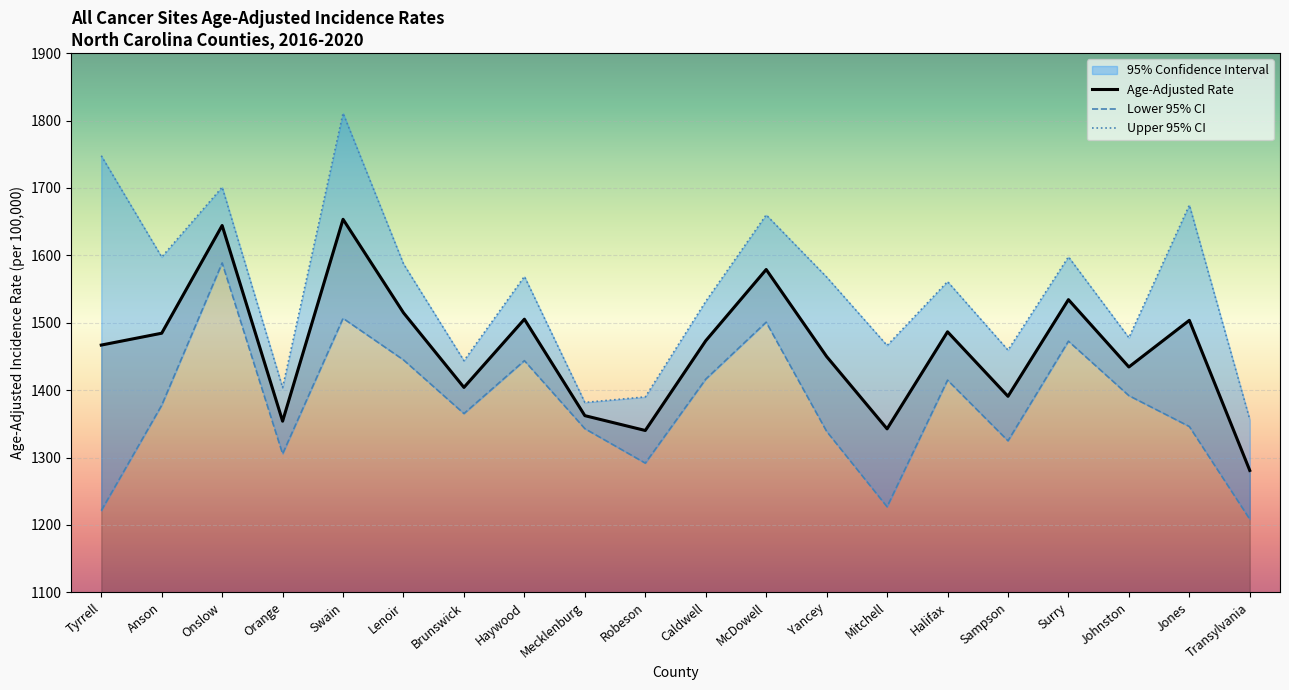

True or false: Upper 95% CI has a value of 1747.8 at Tyrrell.

True